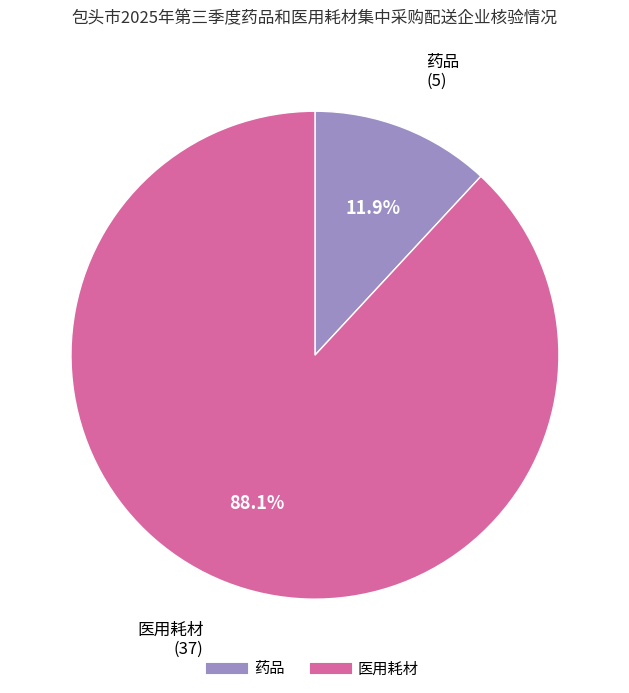

How many slices are in this pie chart?

2